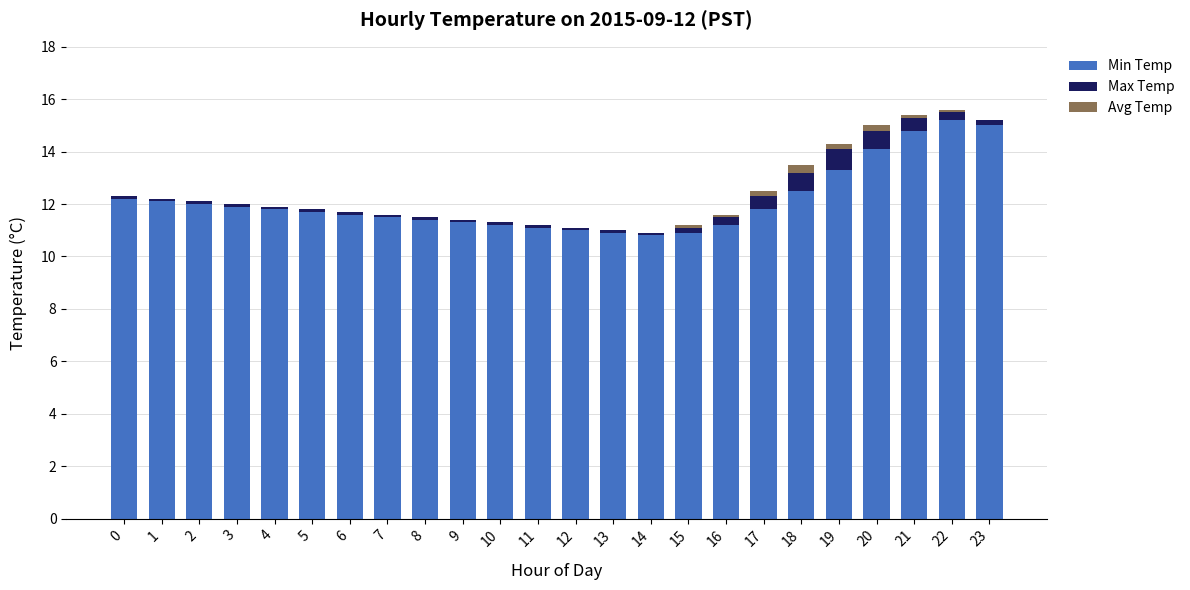

What is the maximum value for Min Temp?

15.2